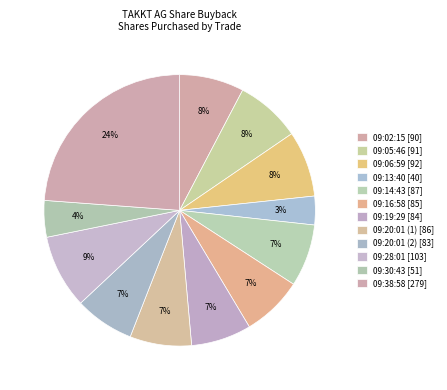

How many slices are in this pie chart?

12